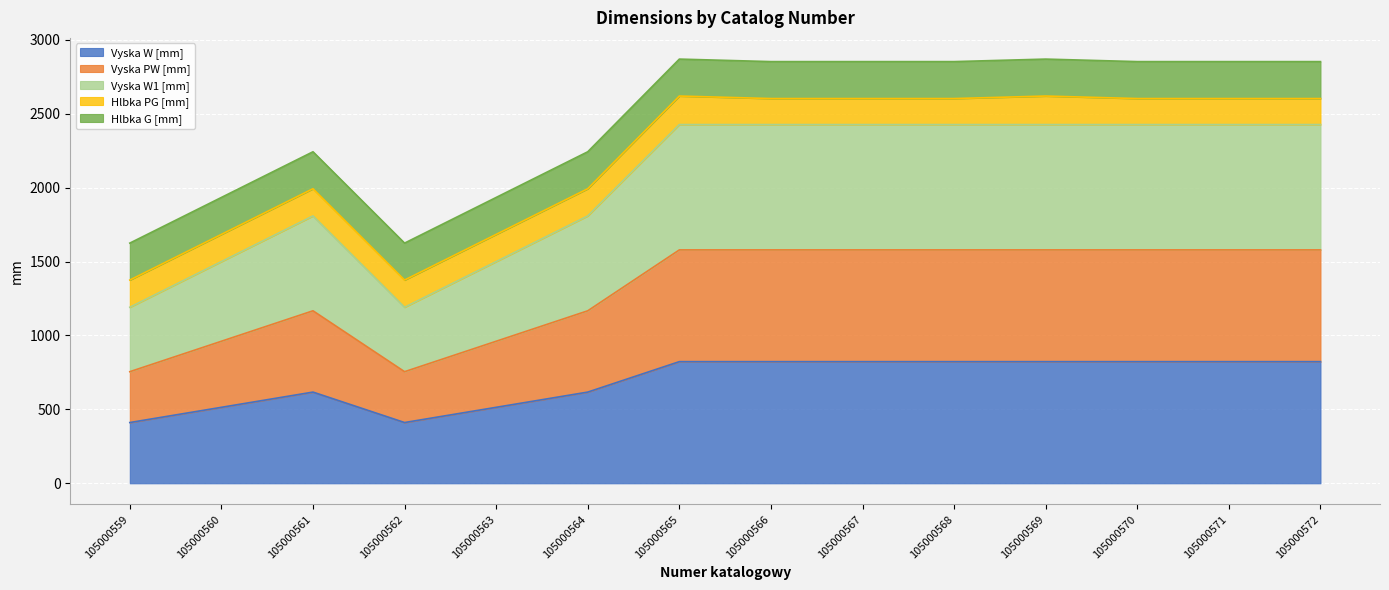

What is the maximum value for Vyska W [mm]?

823